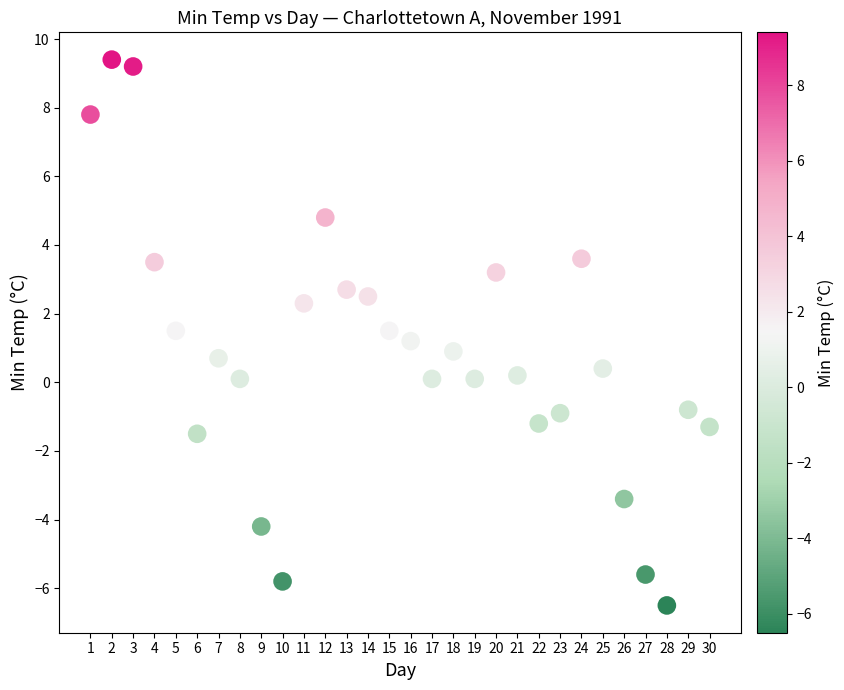

What is the range of Y values (max minus min)?

15.9